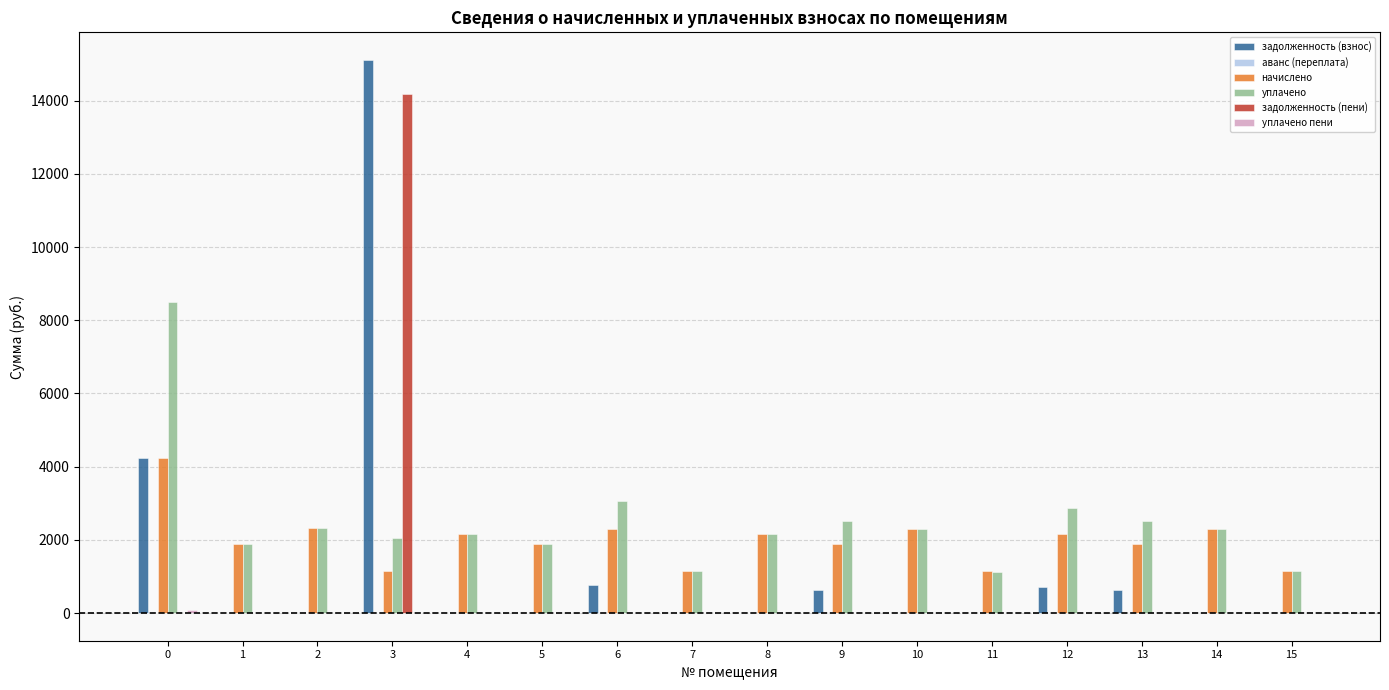

What is the spread (max minus min) of values at 12?

2871.0